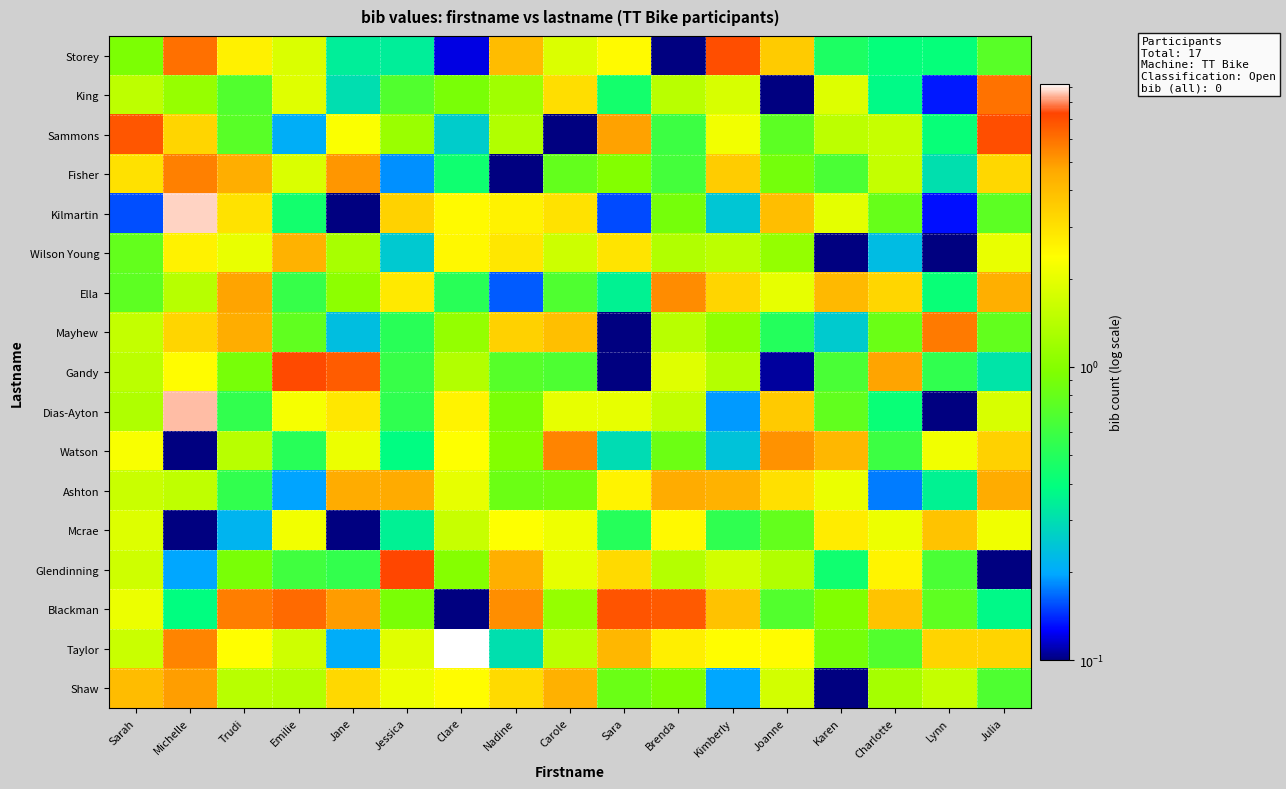

Which series has the largest total across all categories?

Blackman